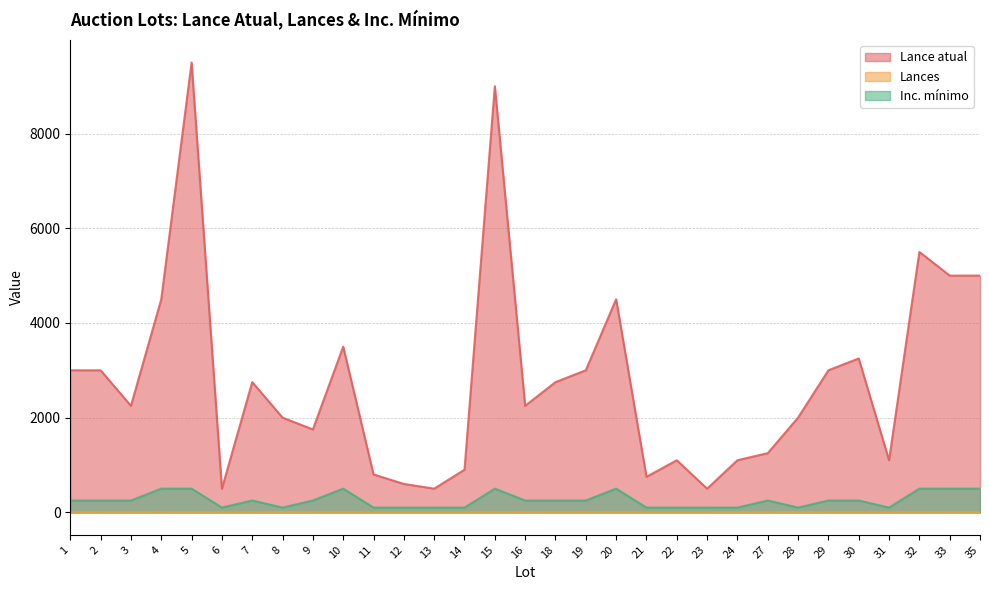

What is the difference between the Inc. mínimo values at 33 and 3?

250